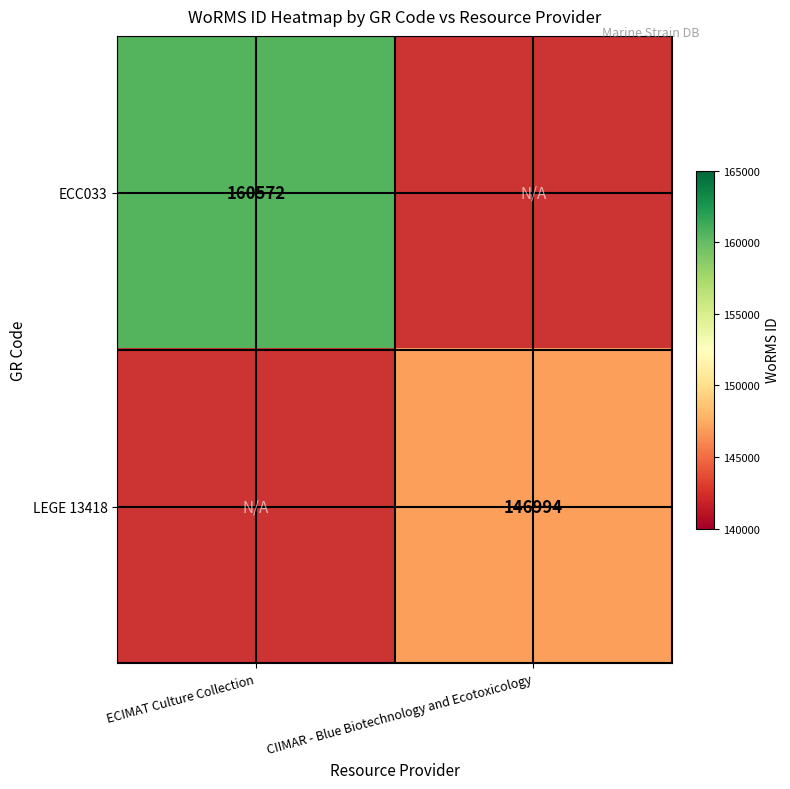

Which label corresponds to the smallest value in the chart?

CIIMAR - Blue Biotechnology and Ecotoxicology